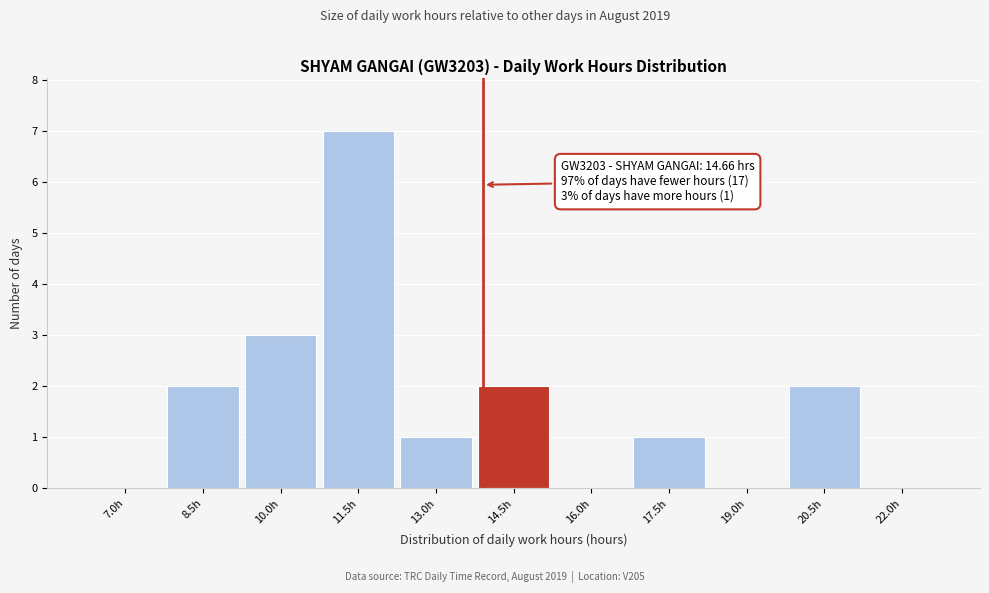

Reading right to left, transcribe all the data shown in this chart.

22.0h=0	20.5h=2	19.0h=0	17.5h=1	16.0h=0	14.5h=2	13.0h=1	11.5h=7	10.0h=3	8.5h=2	7.0h=0